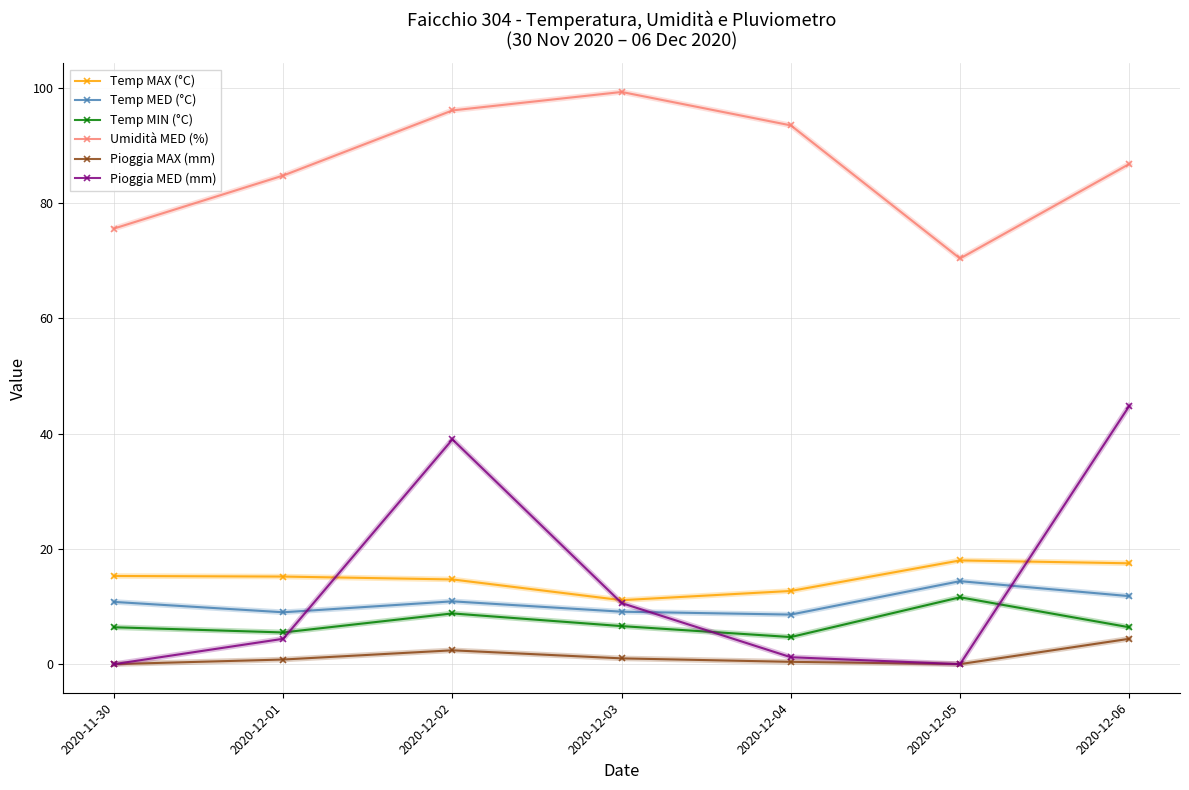

Which label corresponds to the largest value in the chart?

2020-12-03